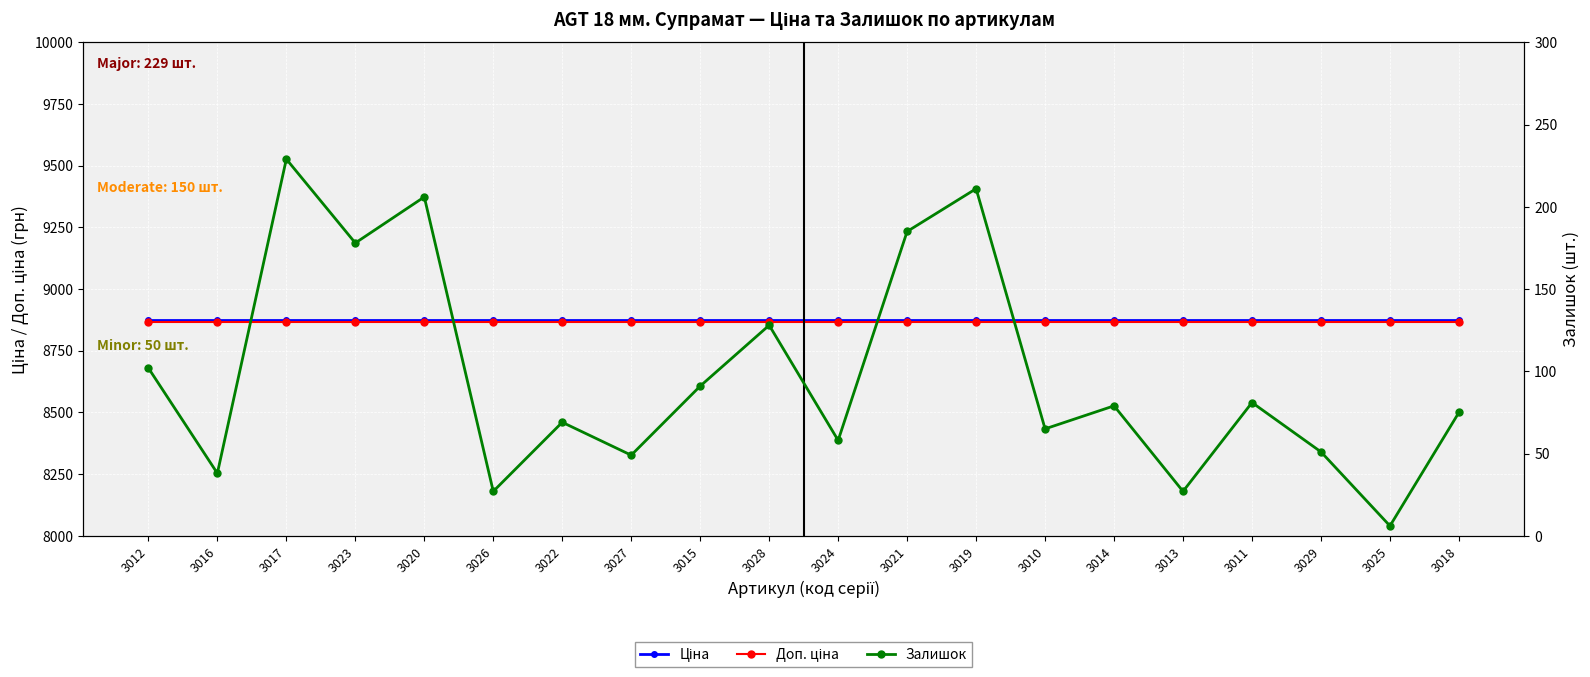

What is the minimum value for Ціна?

8874.6